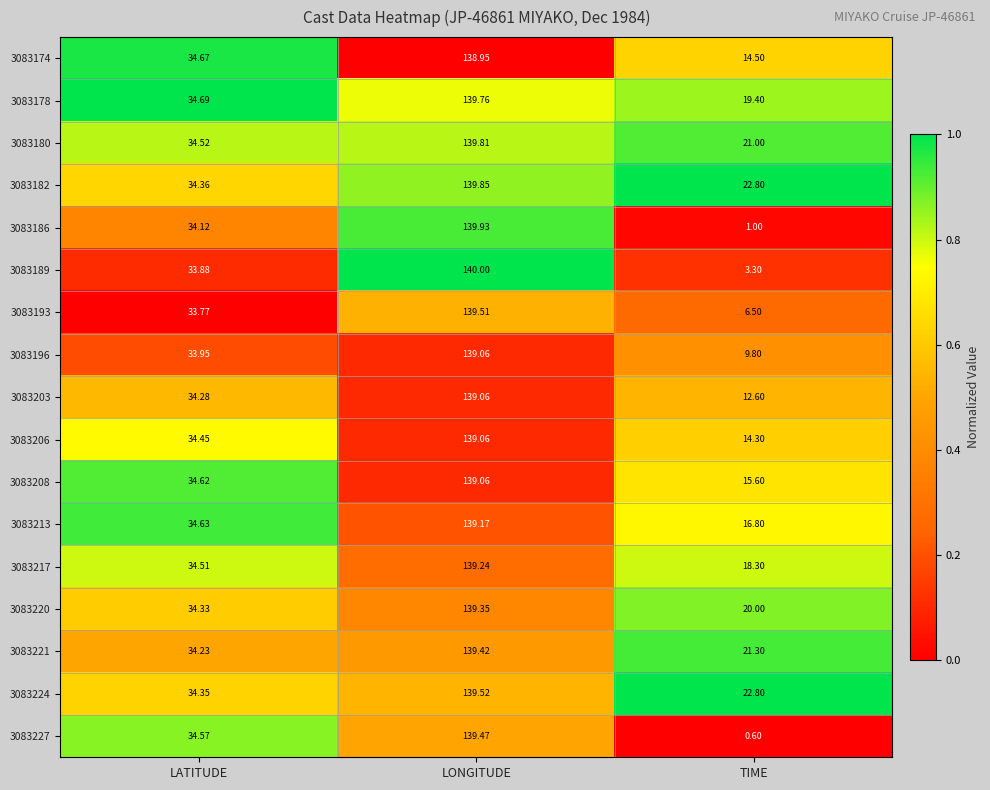

What is the spread (max minus min) of values at TIME?

22.2